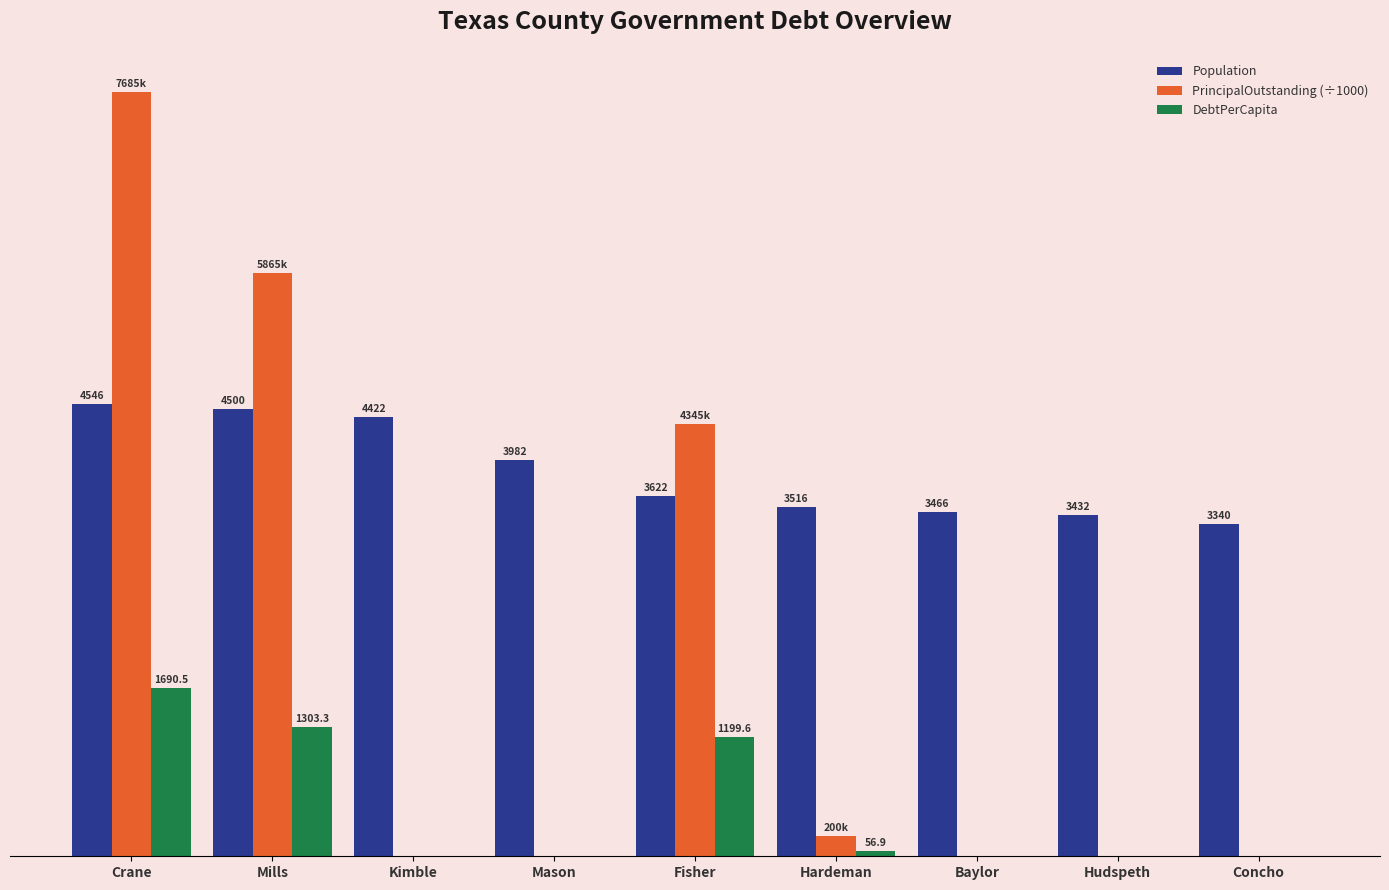

At which label does Population first exceed 3622?

Crane